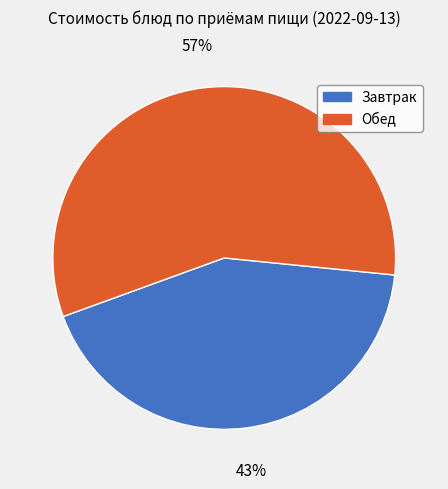

Is there any slice that represents more than half of the pie?

Yes